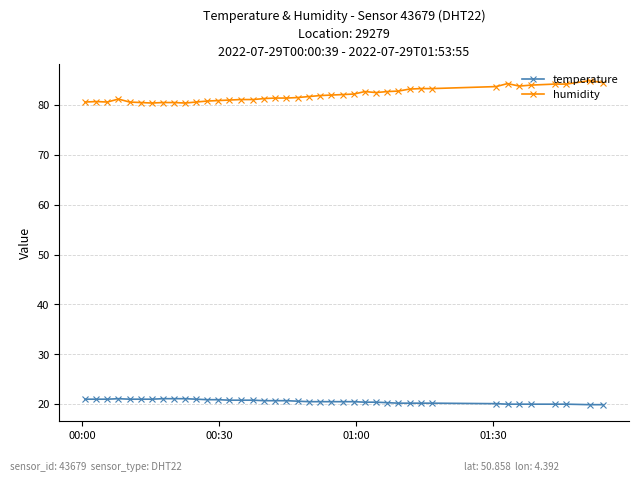

Which series has the largest total across all categories?

humidity